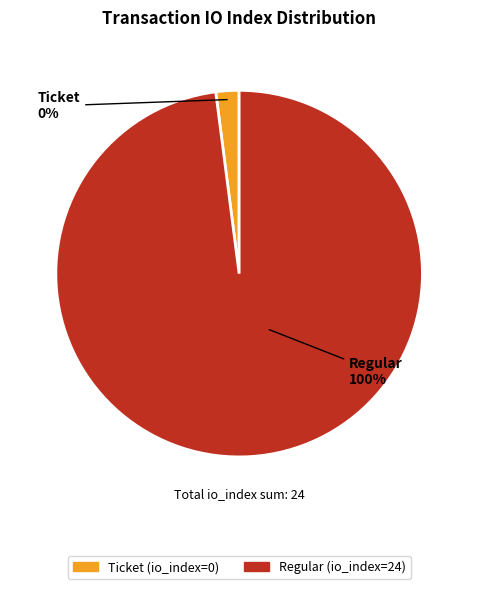

Which has a higher value, Ticket (io_index=0) or Regular (io_index=24)?

Regular (io_index=24)